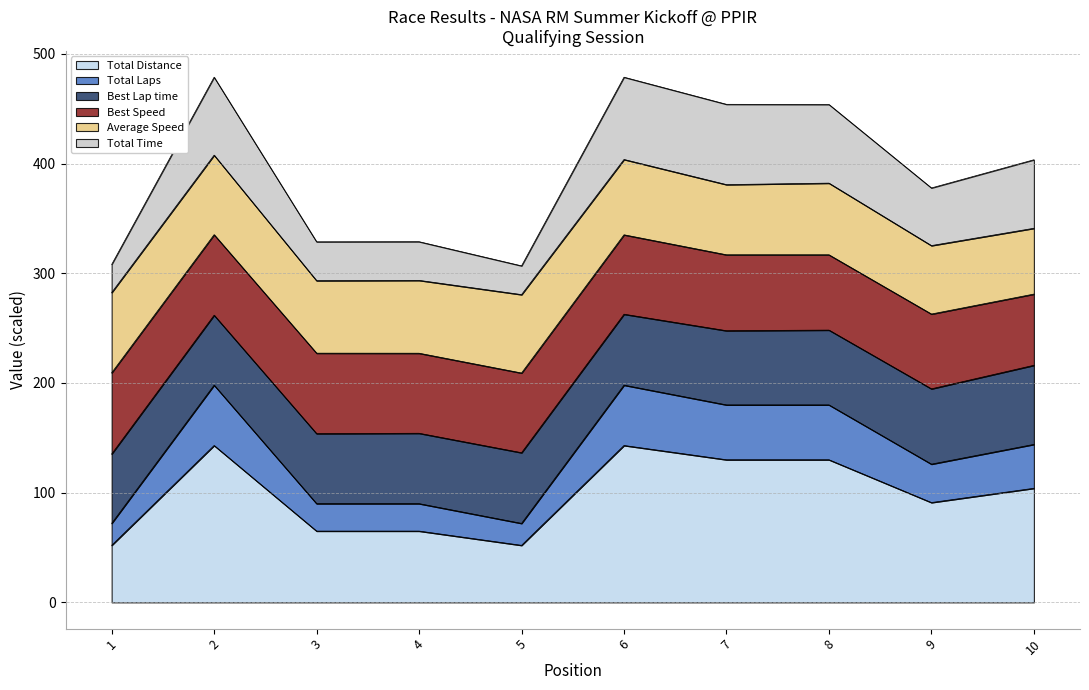

What is the maximum value for Total Distance?

143.0